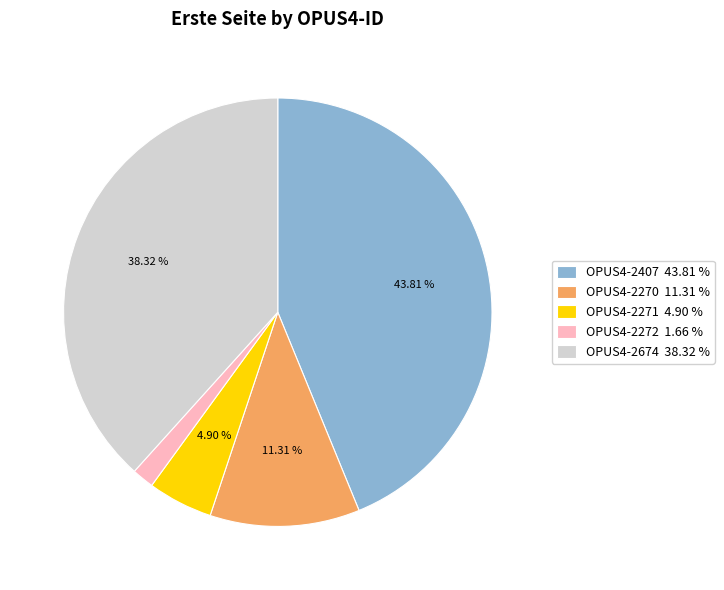

To the nearest percent, what percentage of the pie is OPUS4-2272?

2%